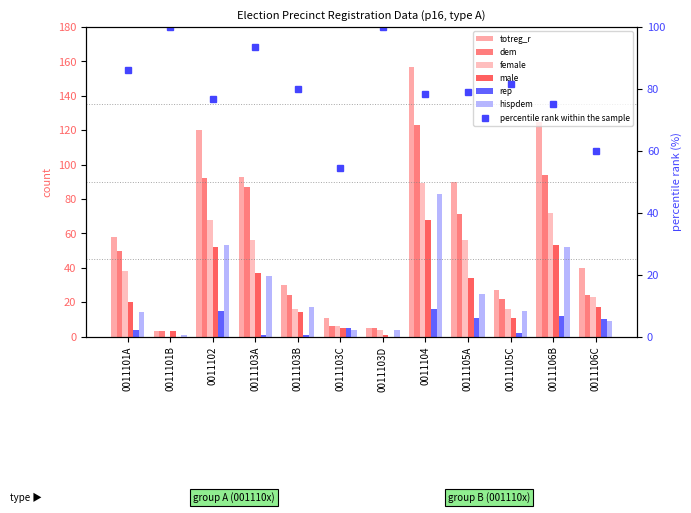

What is the difference between the highest and lowest values at 0011101B?

3